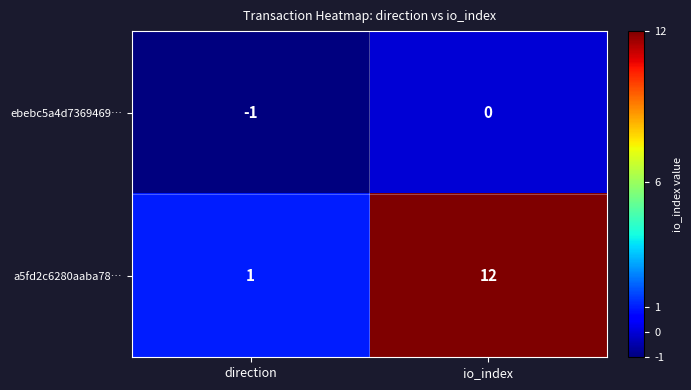

What is the difference between the highest and lowest values at io_index?

12